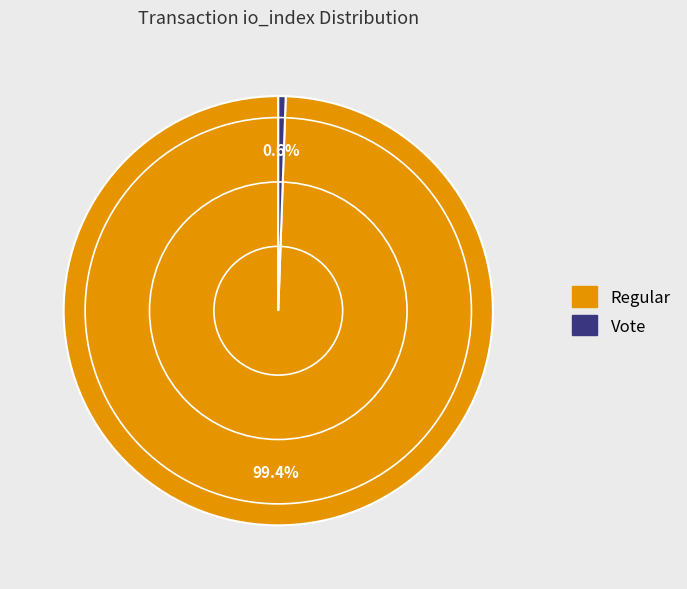

How many segments does this pie chart have?

2